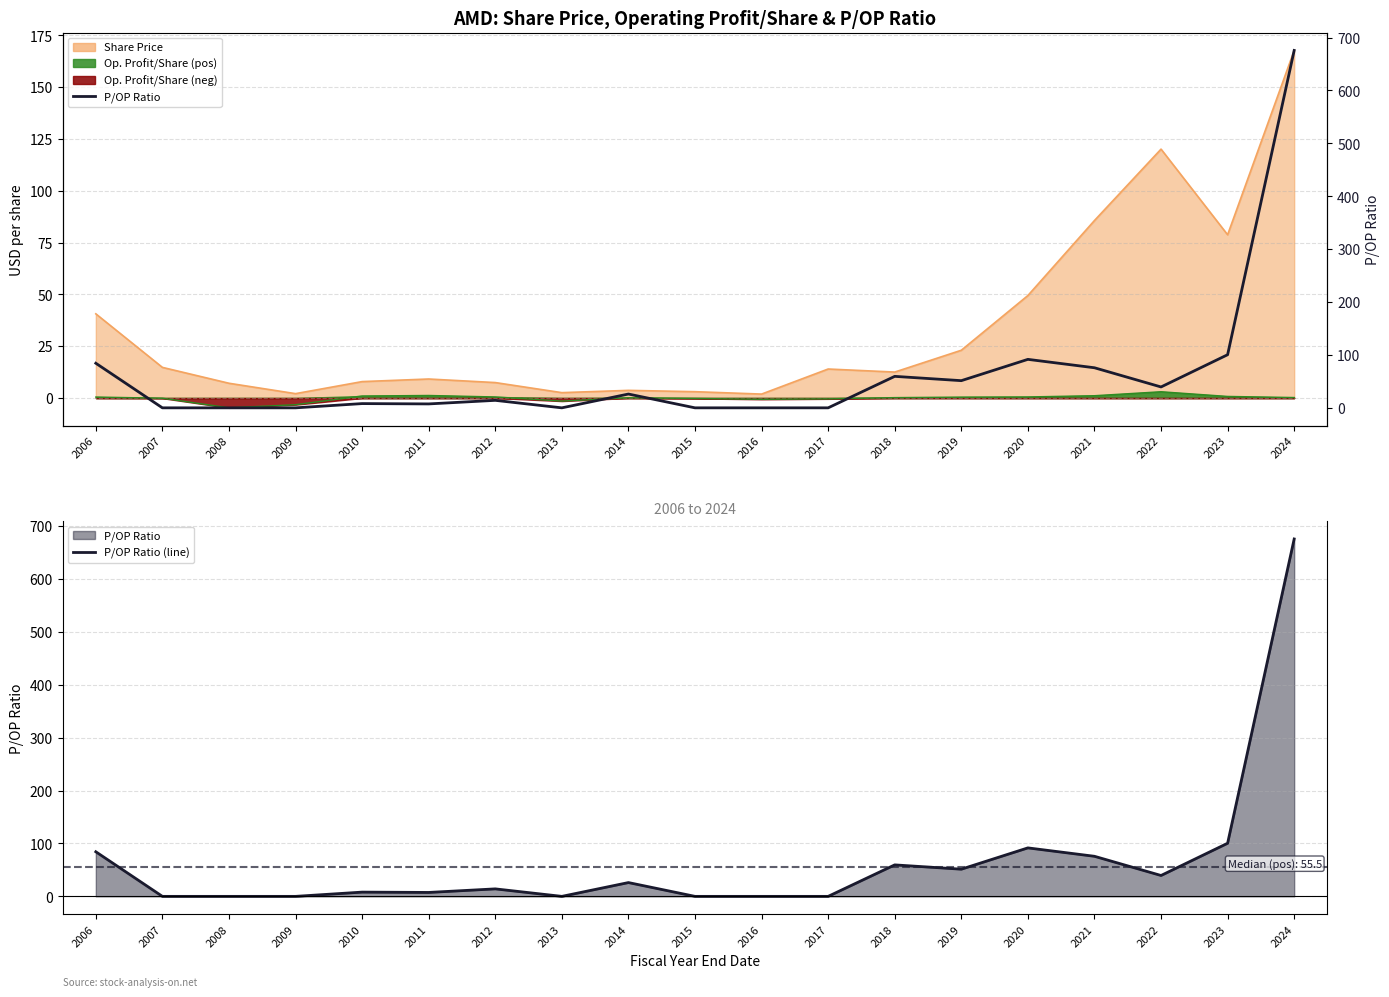

List the series in order of their peak value, highest first.

P/OP Ratio (line), P/OP Ratio